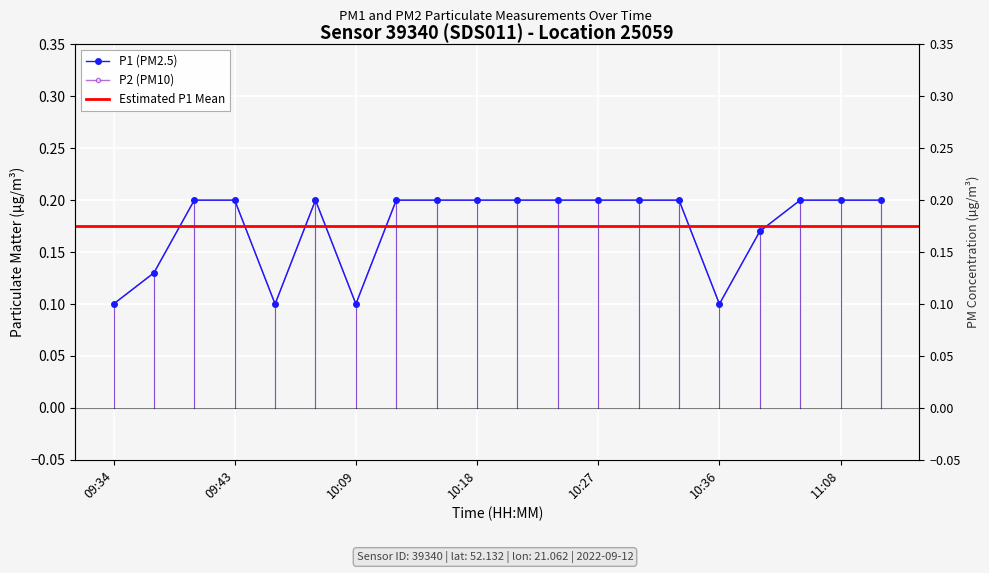

What is the approximate value of P1 at 10:03?

0.1